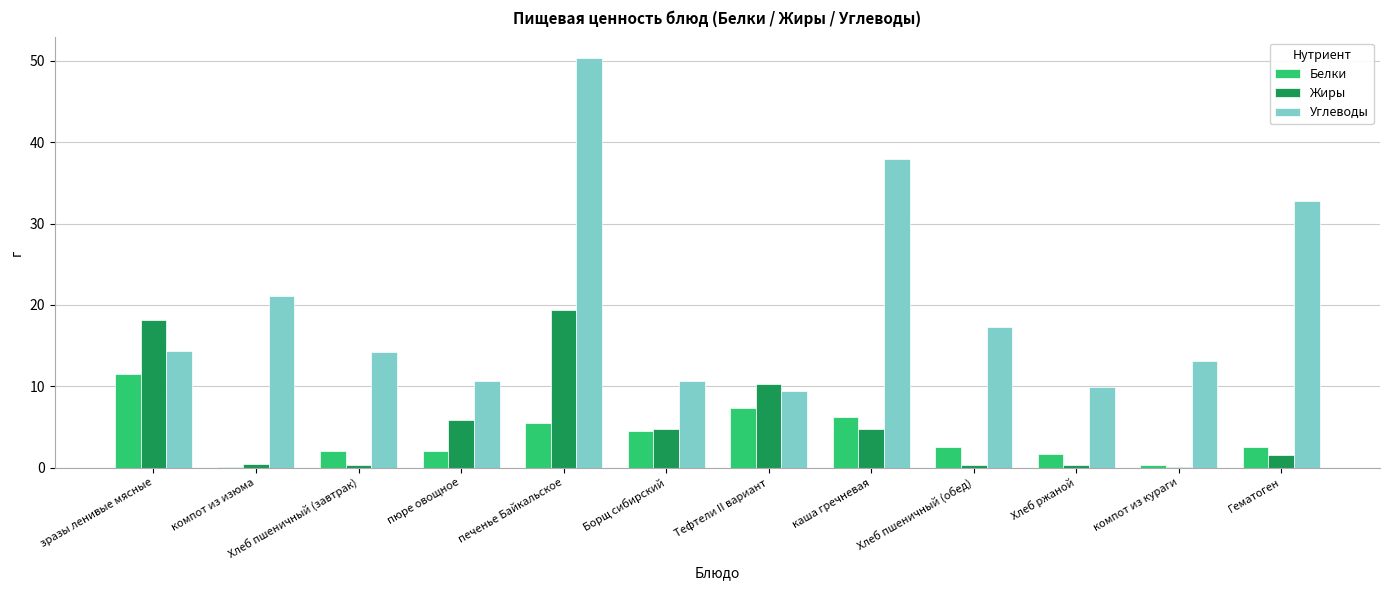

What is the total value across all series at Гематоген?

37.0